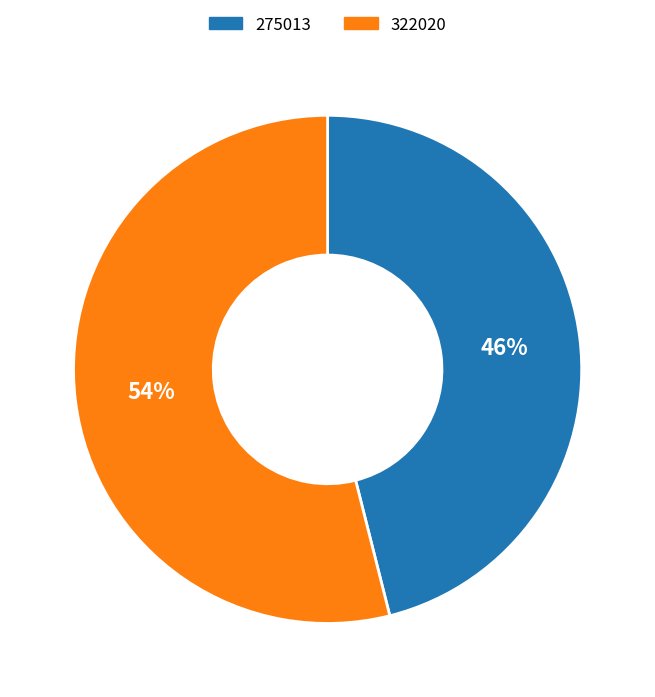

Does 322020 represent more than half of the total?

Yes